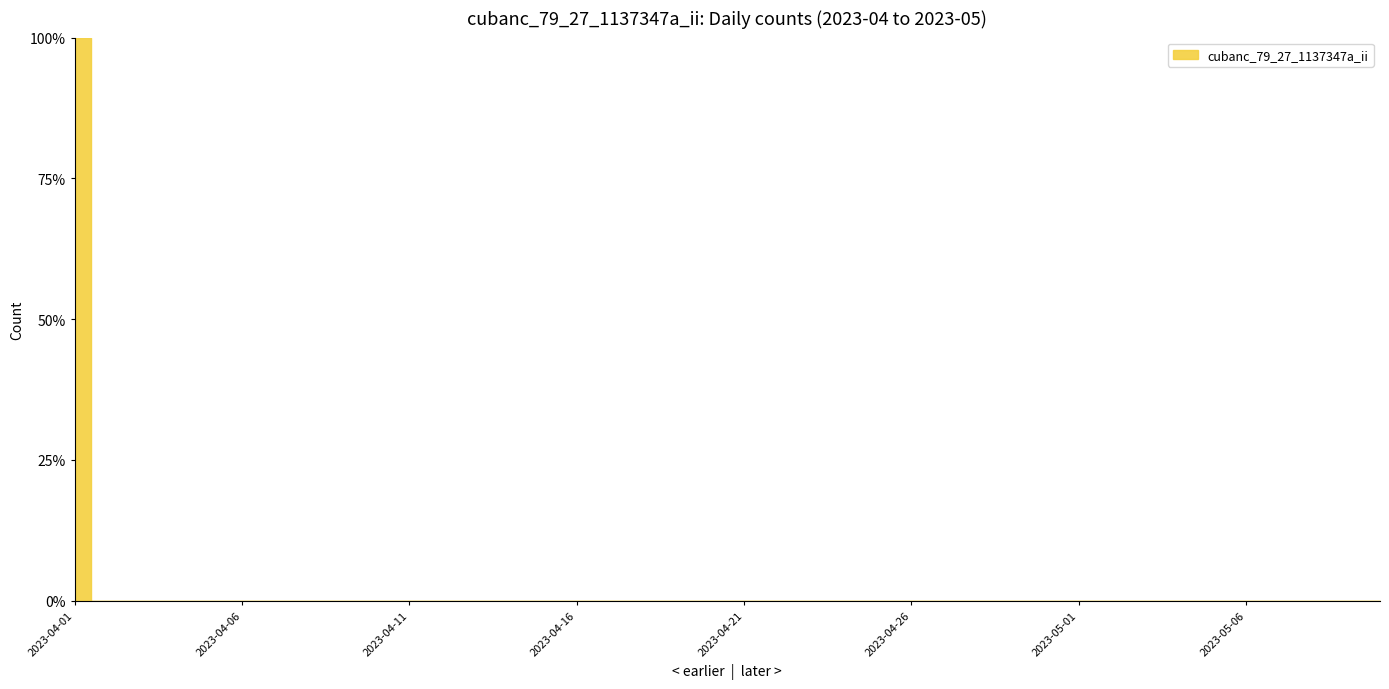

What position from the left is 2023-05-01?

31